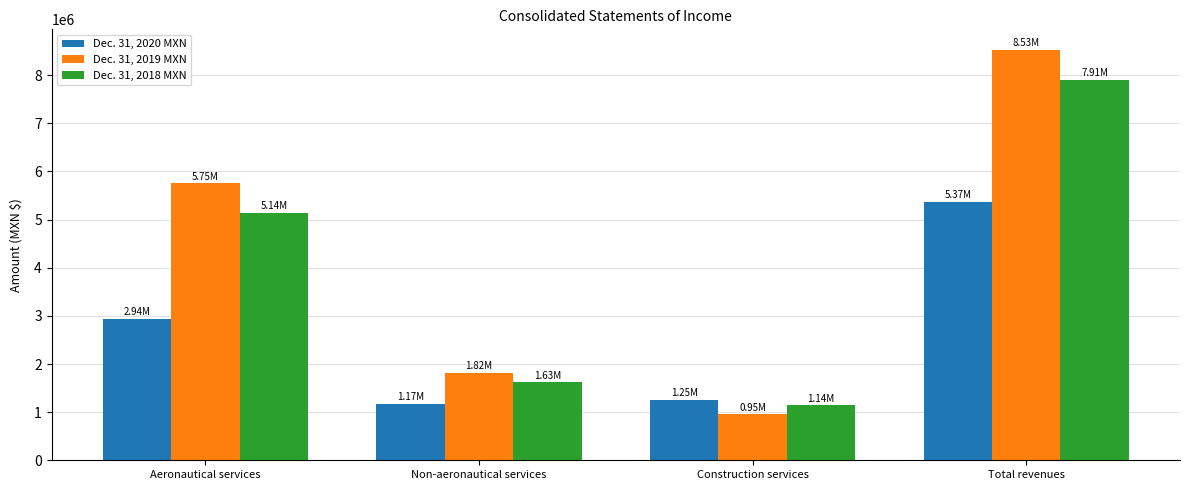

At which label does Dec. 31, 2019 MXN reach its peak?

Total revenues